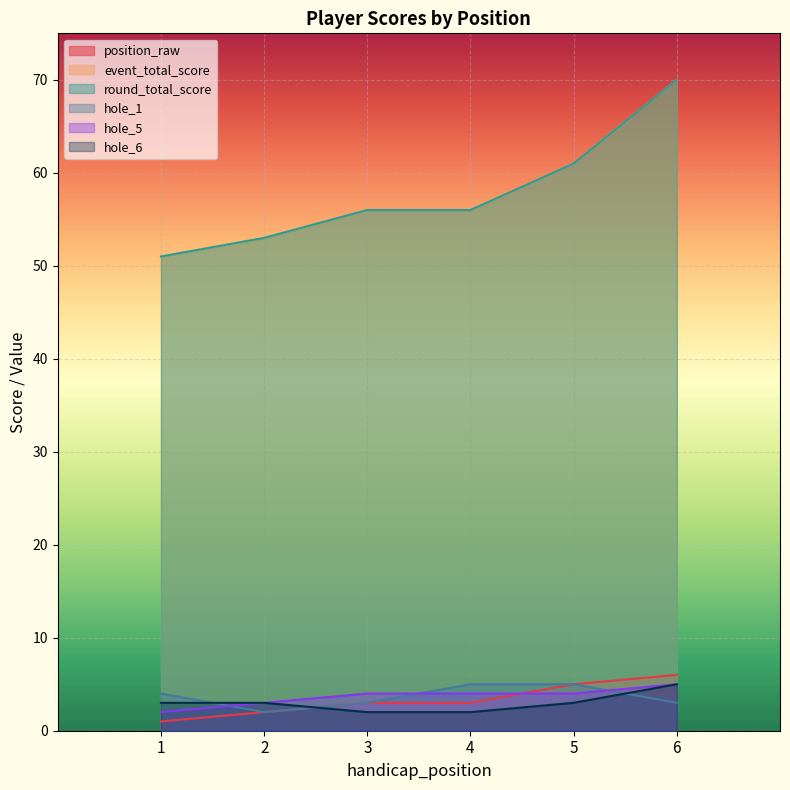

At which label is round_total_score closest to 60?

5